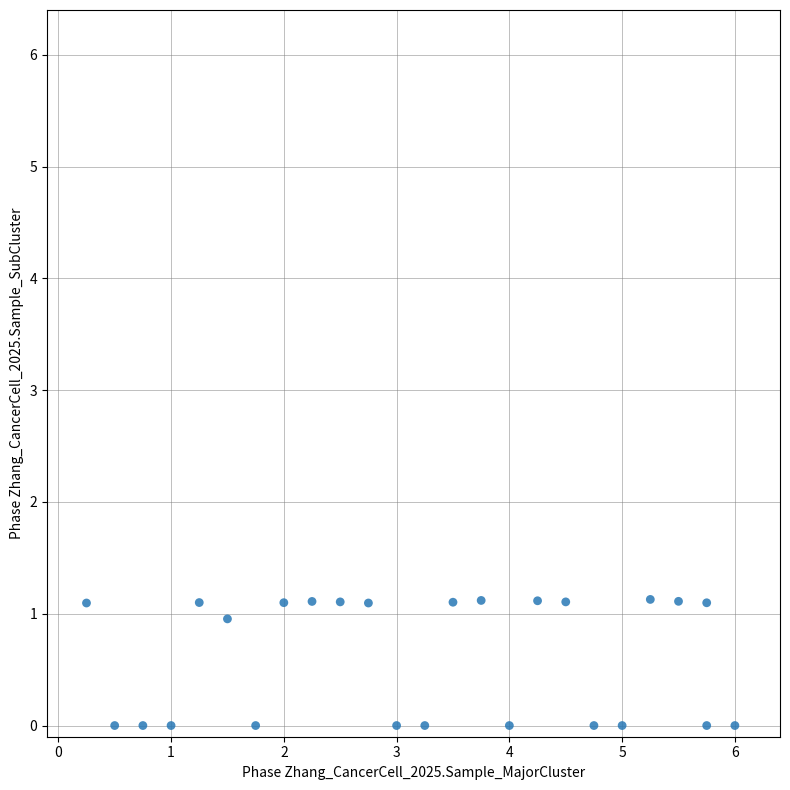

What is the range of X values (max minus min)?

5.8